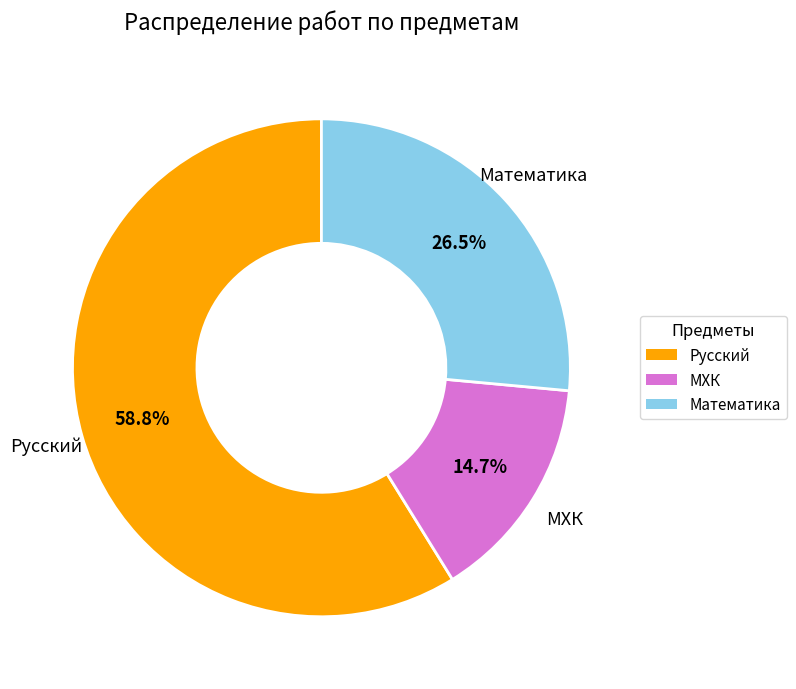

Which has a higher value, Русский or Математика?

Русский